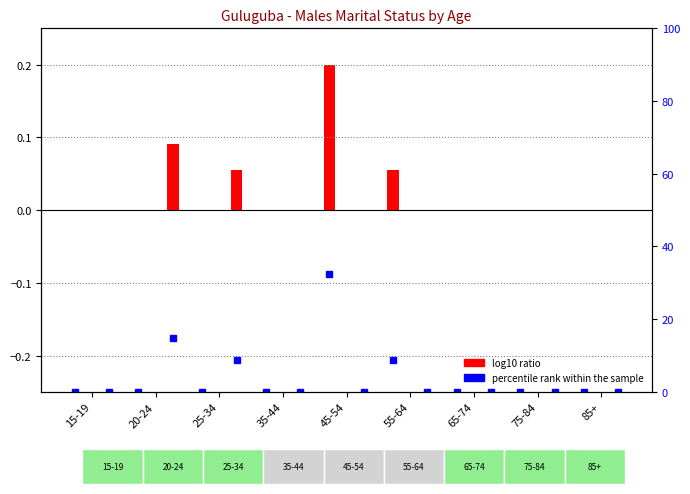

The Never married series shows 0.1 at 20-24. True or false?

True